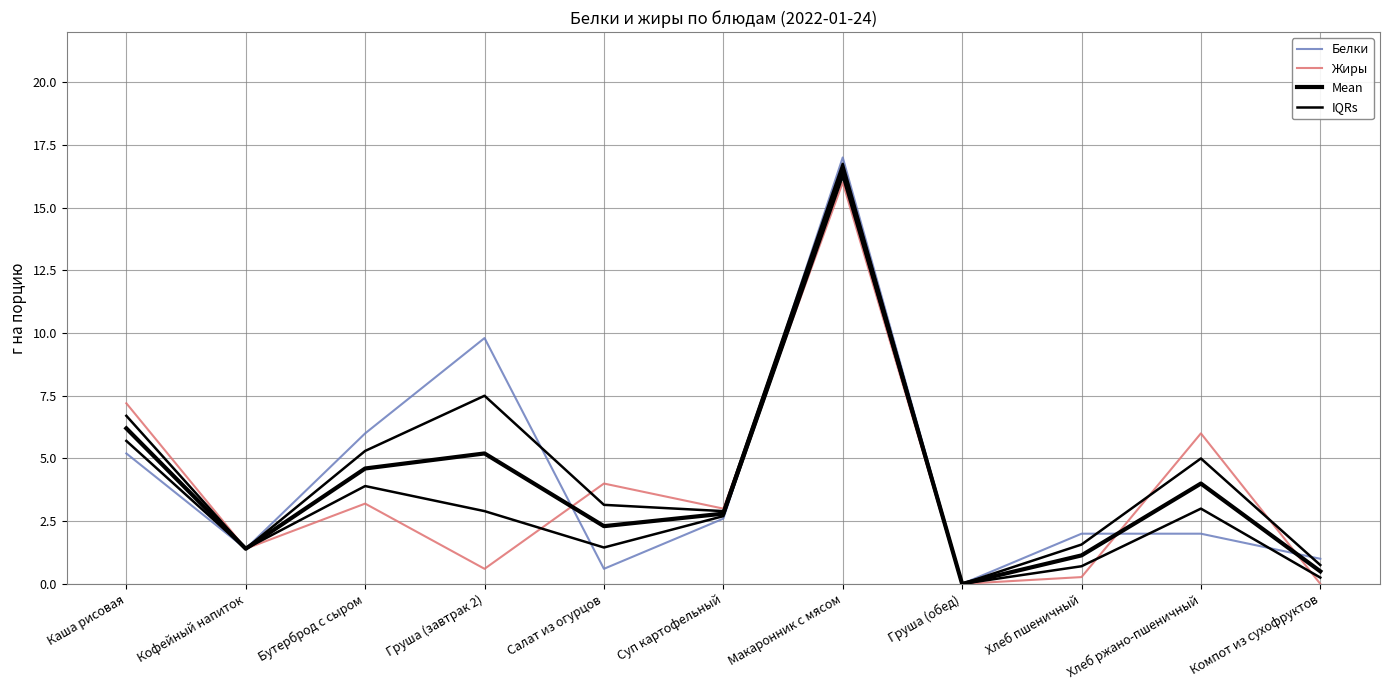

Rank the categories by Жиры value from highest to lowest.

Макаронник с мясом, Каша рисовая, Хлеб ржано-пшеничный, Салат из огурцов, Бутерброд с сыром, Суп картофельный, Кофейный напиток, Груша (завтрак 2), Хлеб пшеничный, Груша (обед), Компот из сухофруктов